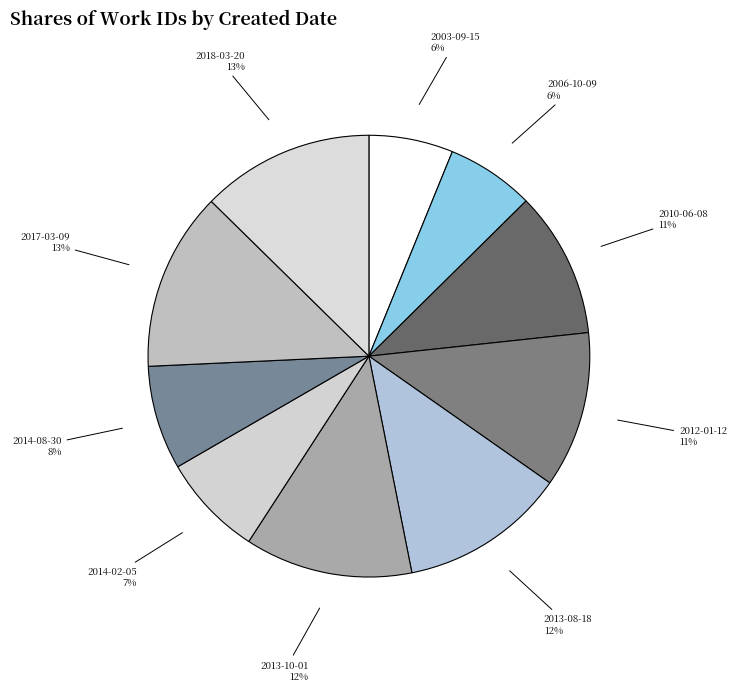

Does 2006-10-09 account for over 50% of the chart?

No